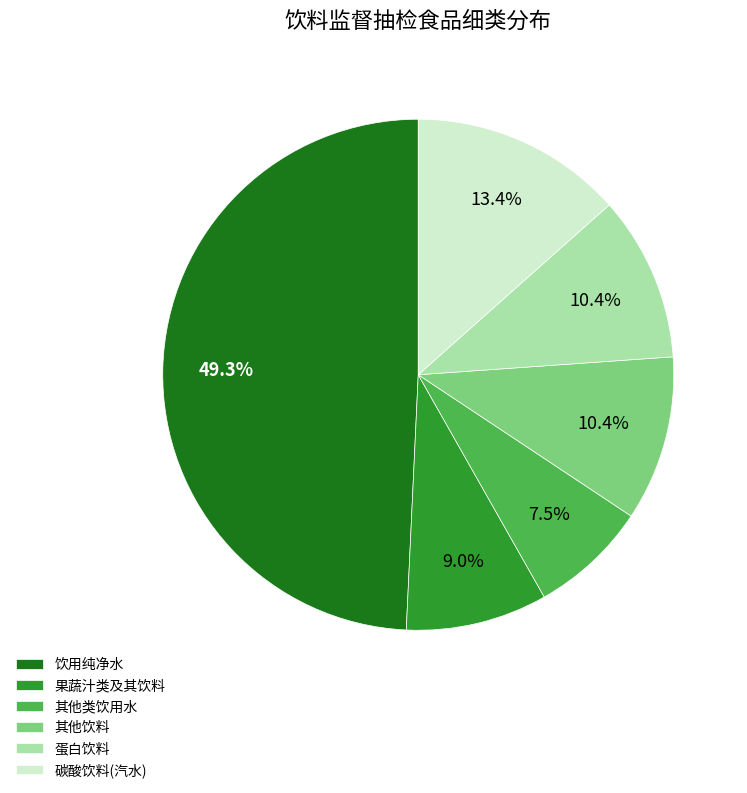

Which slice is the smallest?

其他类饮用水